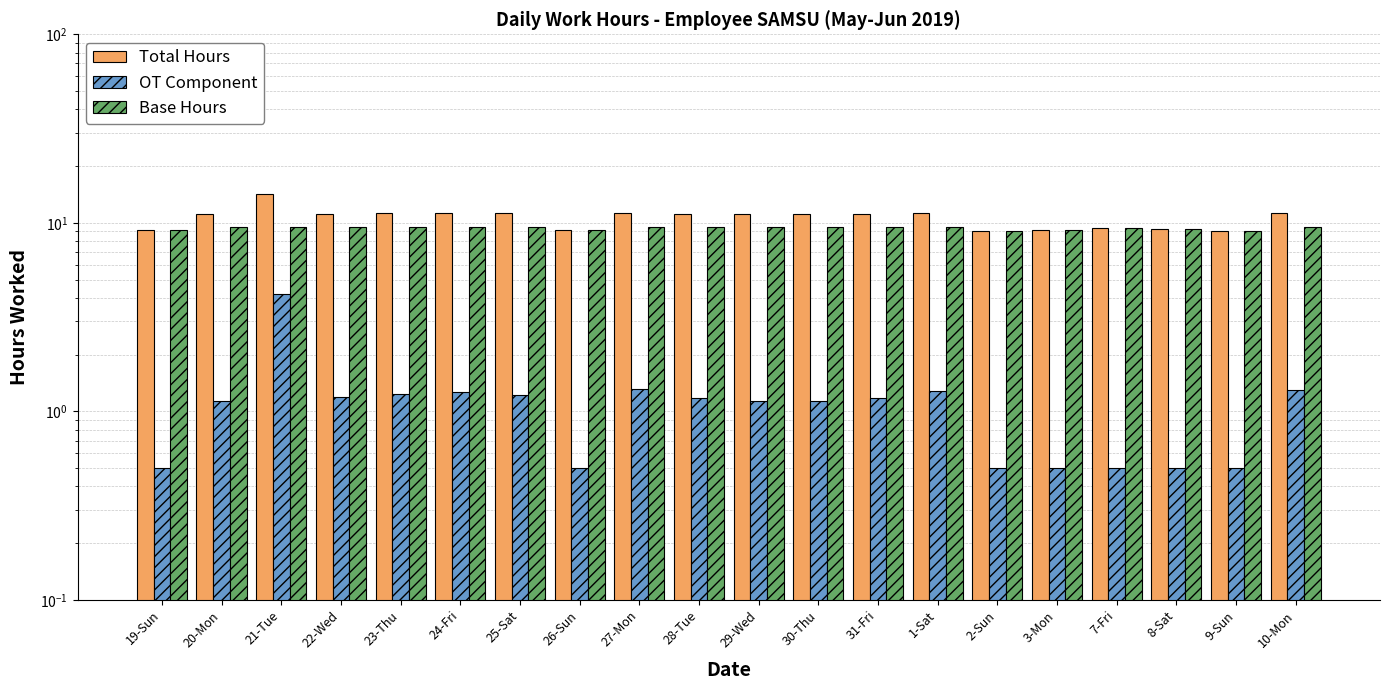

Rank the categories by Total Hours value from lowest to highest.

9-Sun, 2-Sun, 26-Sun, 3-Mon, 19-Sun, 8-Sat, 7-Fri, 20-Mon, 29-Wed, 30-Thu, 31-Fri, 28-Tue, 22-Wed, 25-Sat, 23-Thu, 24-Fri, 1-Sat, 10-Mon, 27-Mon, 21-Tue